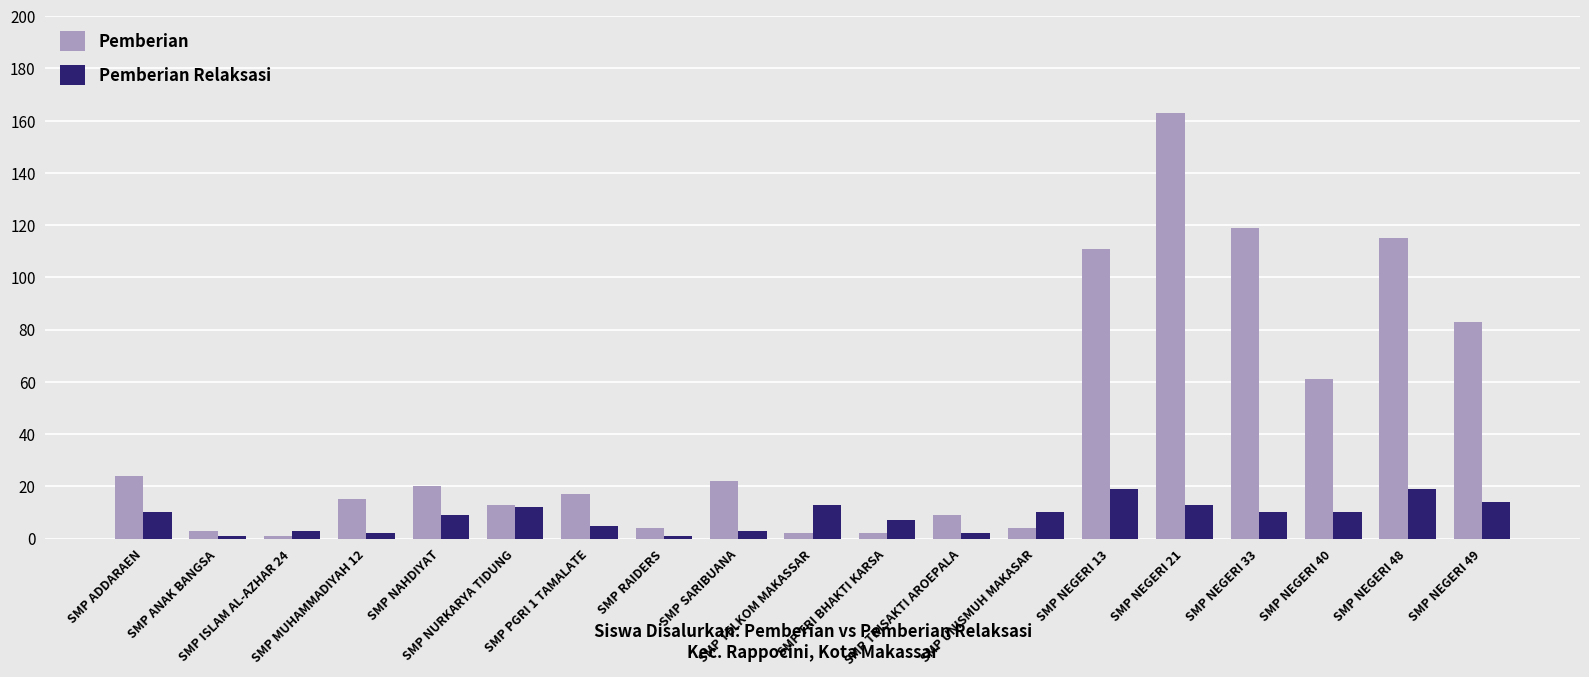

What is the difference between the highest and lowest values at SMP ANAK BANGSA?

2